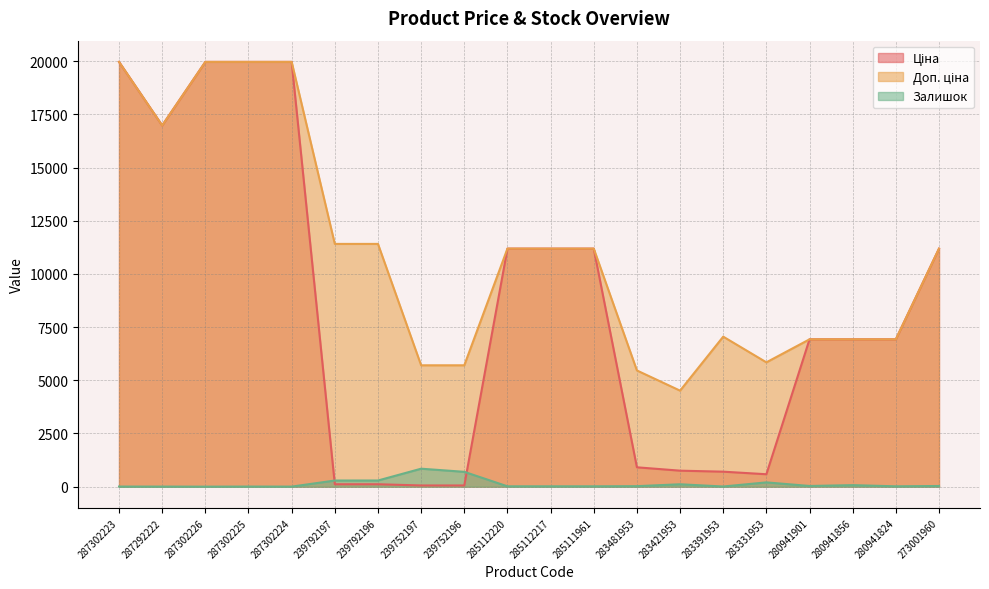

At which label does Доп. ціна first exceed 11188?

287302223